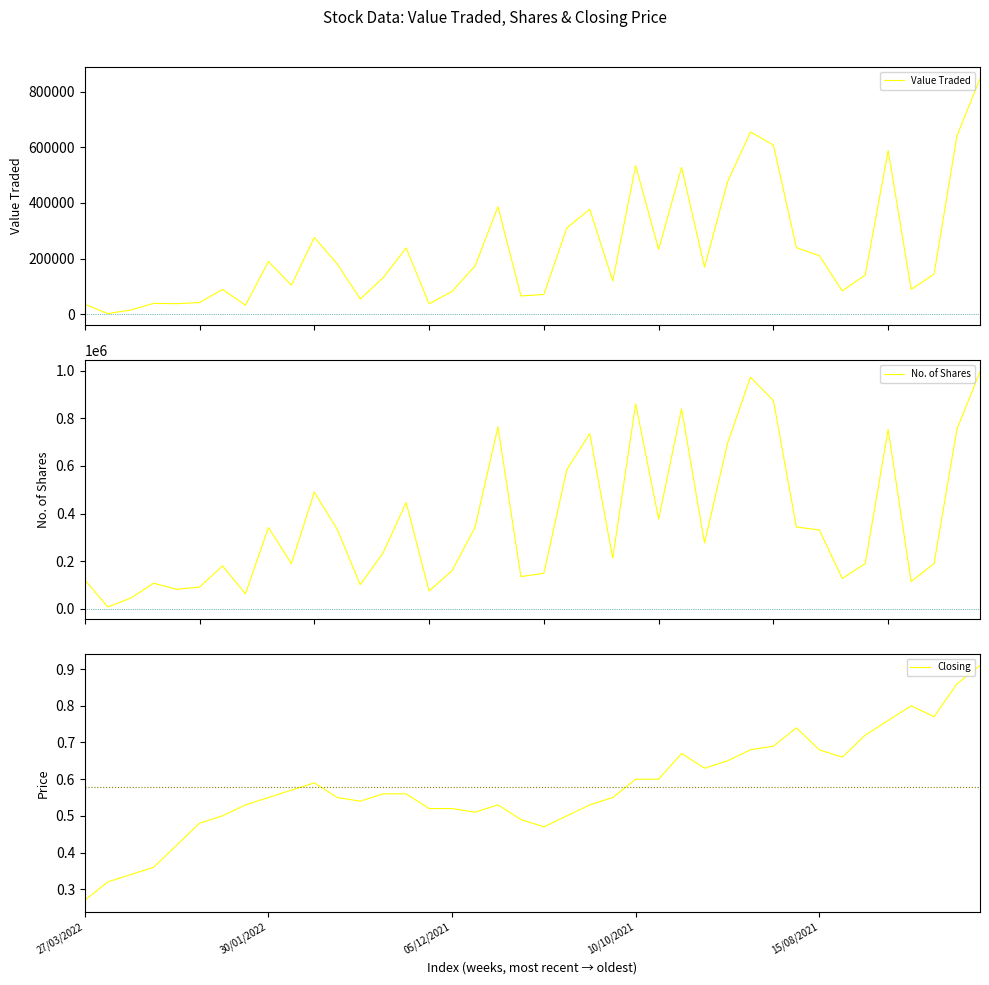

What is the difference between the Closing values at 26 and 27/03/2022?

0.4